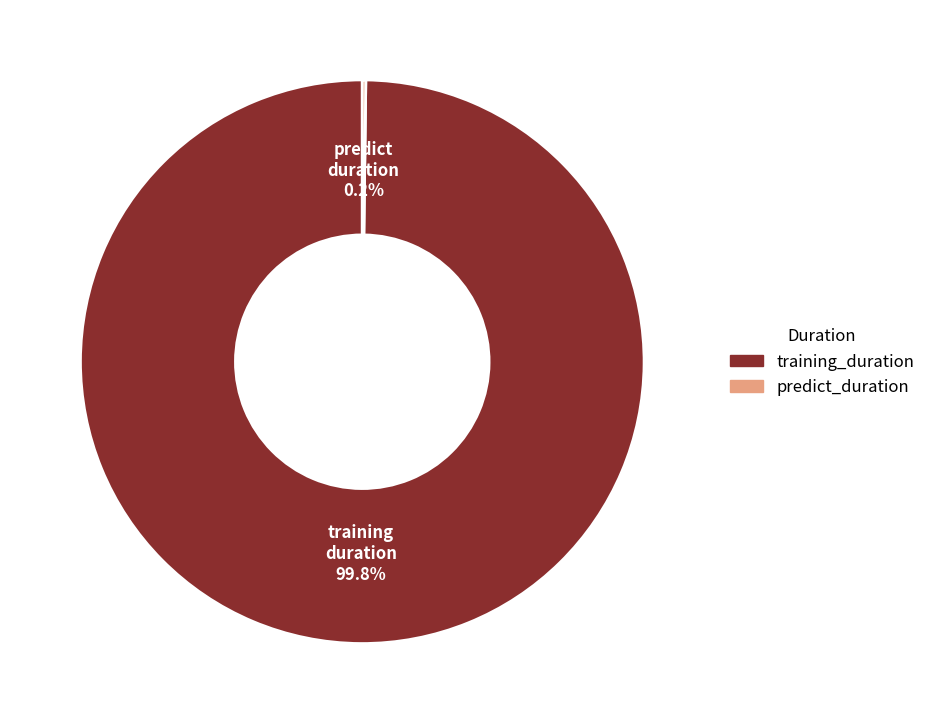

What is the largest slice in the pie chart?

training_duration